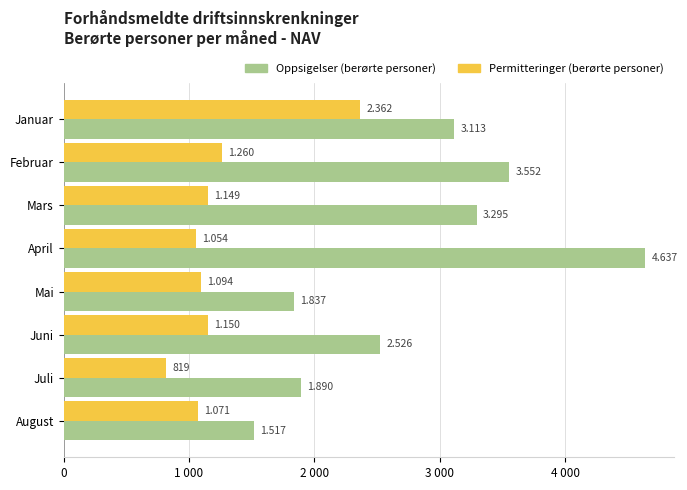

What is the difference between the maximum and second lowest values in the Oppsigelser (berørte personer) series?

2800